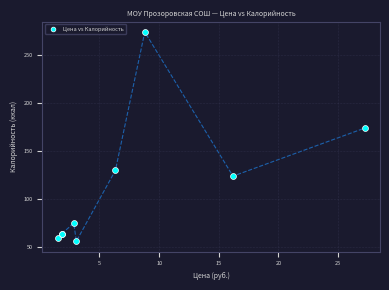

What Y value in the scatter plot is closest to 165?

174.0